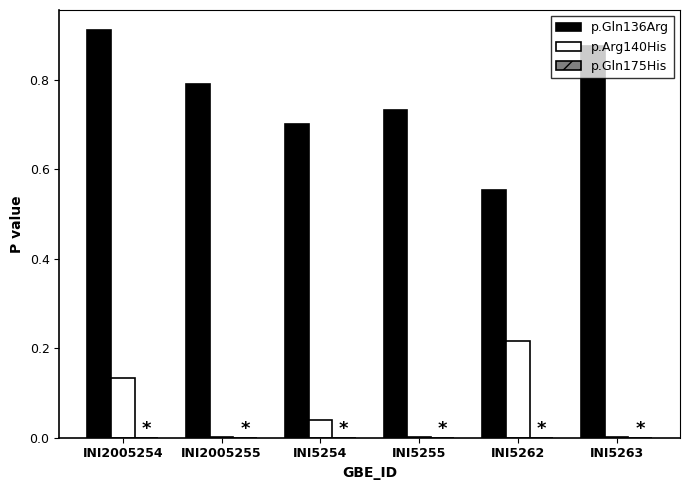

Which series has the largest total across all categories?

p.Gln136Arg